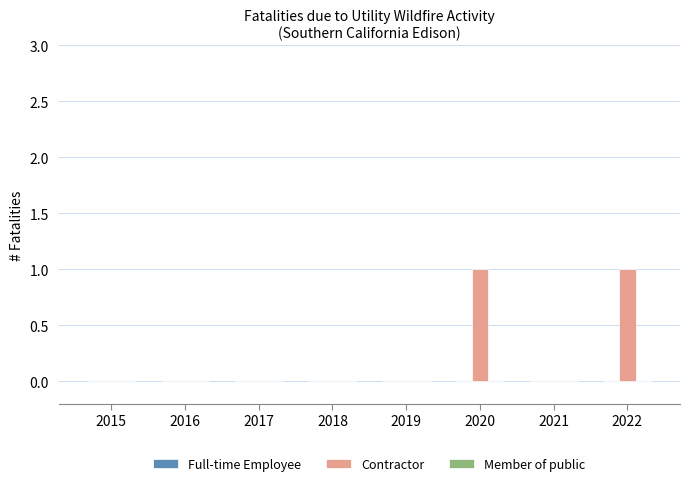

The value at 2016 is 0. True or false?

True